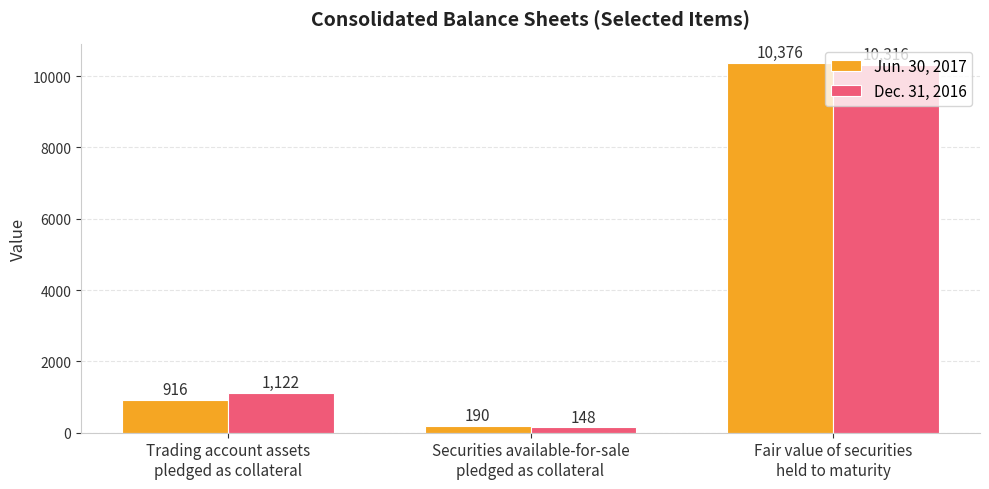

List the labels in order of Jun. 30, 2017 value, smallest first.

Securities available-for-sale
pledged as collateral, Trading account assets
pledged as collateral, Fair value of securities
held to maturity